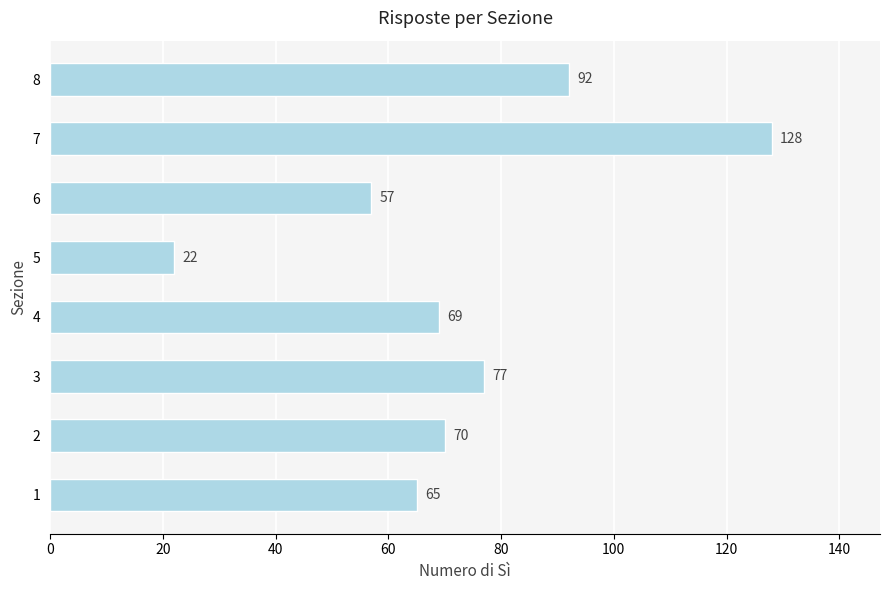

At which label is the value closest to 75?

3